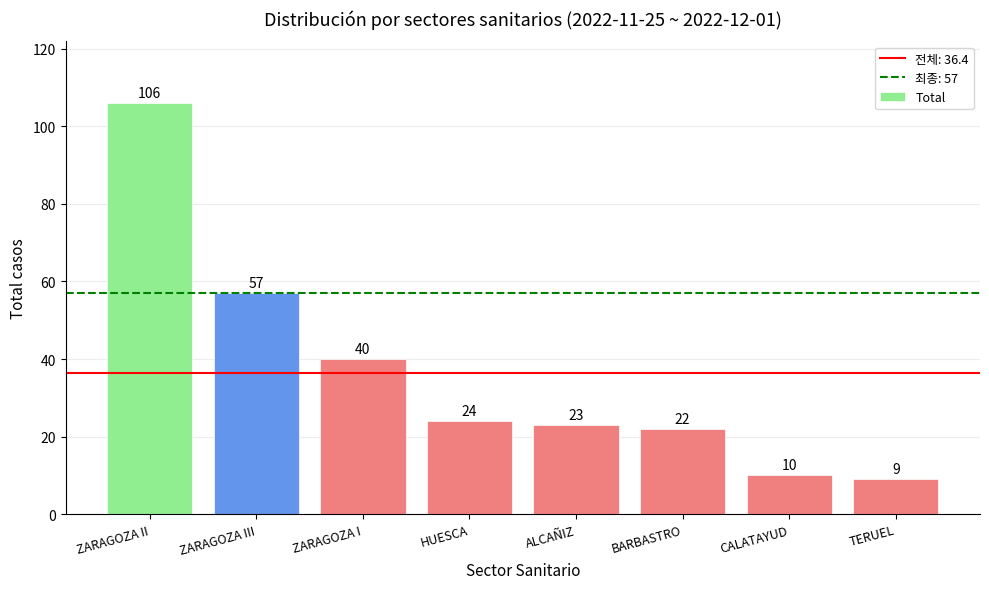

Reading right to left, list all the values displayed in this chart.

9	10	22	23	24	40	57	106